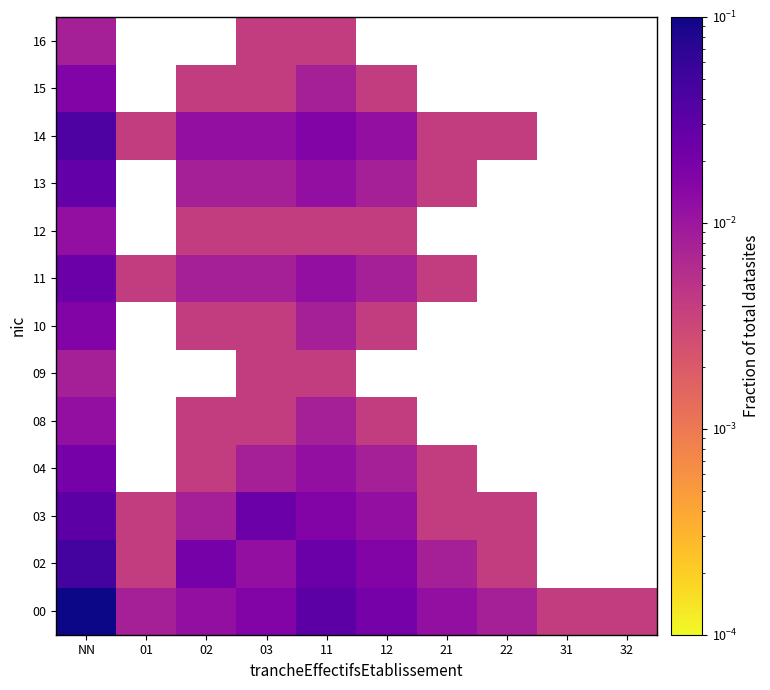

Count the number of categories in the chart.

10